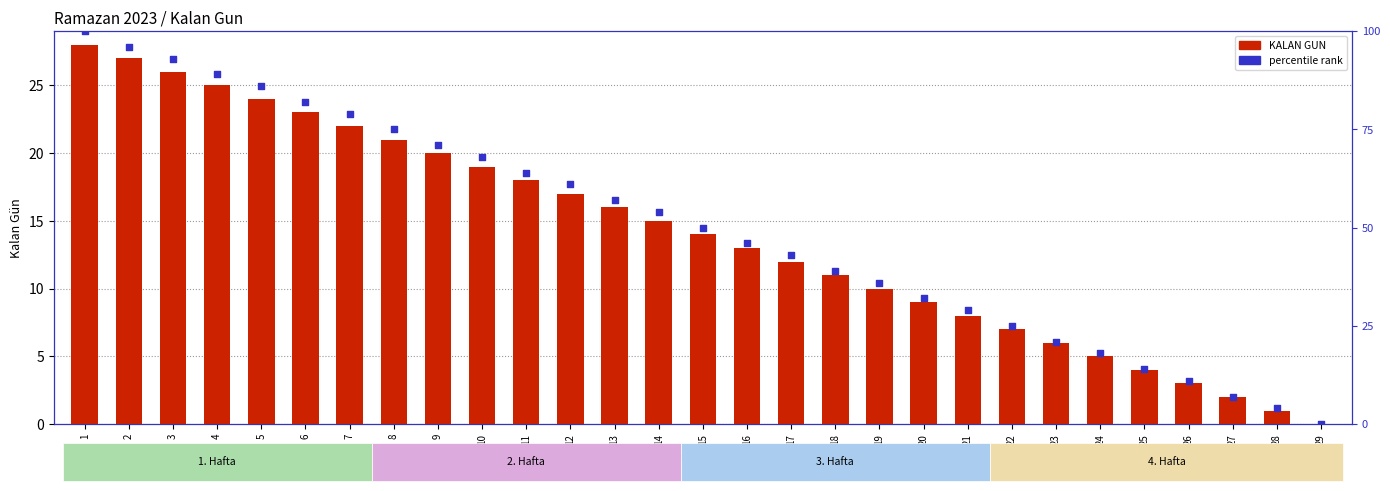

Which series has the widest spread of Y values?

percentile rank